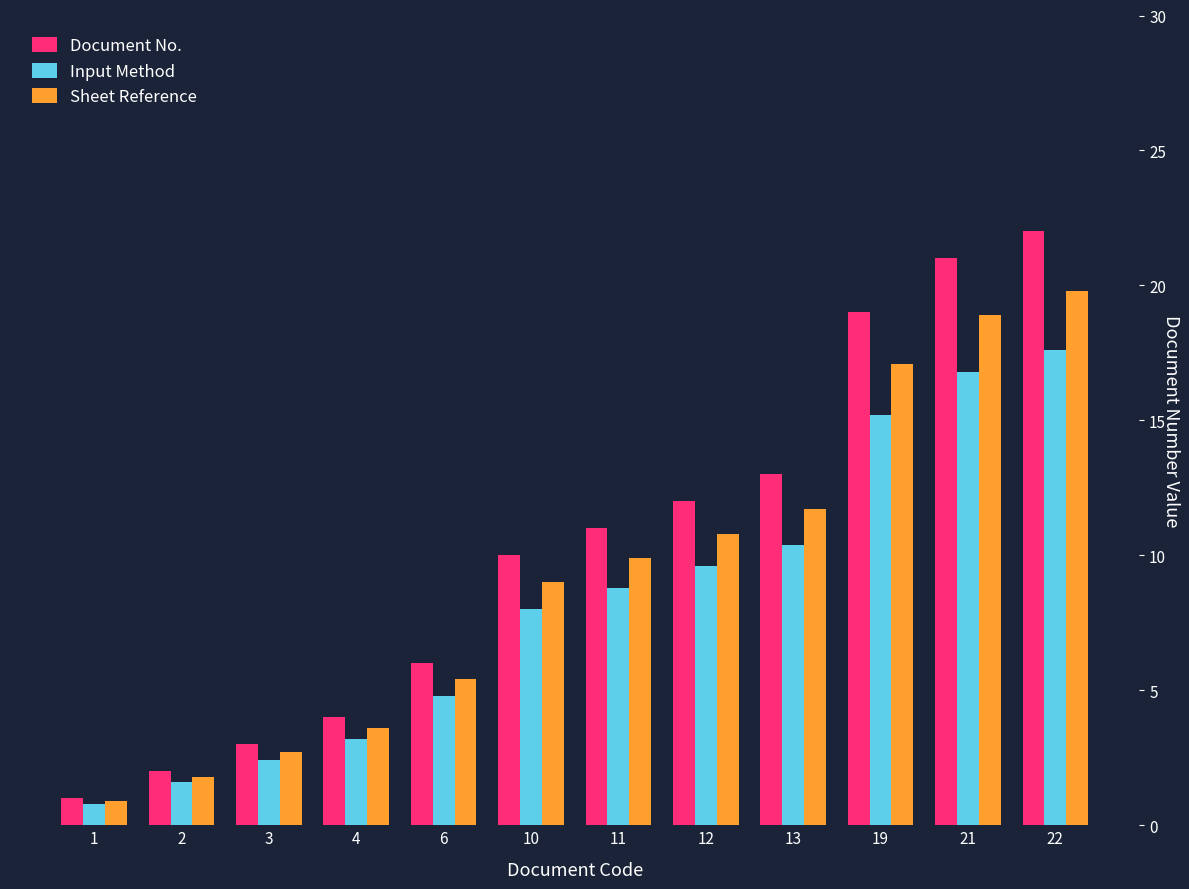

Reading left to right, extract all data points from this chart.

Document No.: 1=1.0	2=2.0	3=3.0	4=4.0	6=6.0	10=10.0	11=11.0	12=12.0	13=13.0	19=19.0	21=21.0	22=22.0
Input Method: 1=0.8	2=1.6	3=2.4	4=3.2	6=4.8	10=8.0	11=8.8	12=9.6	13=10.4	19=15.2	21=16.8	22=17.6
Sheet Reference: 1=0.9	2=1.8	3=2.7	4=3.6	6=5.4	10=9.0	11=9.9	12=10.8	13=11.7	19=17.1	21=18.9	22=19.8